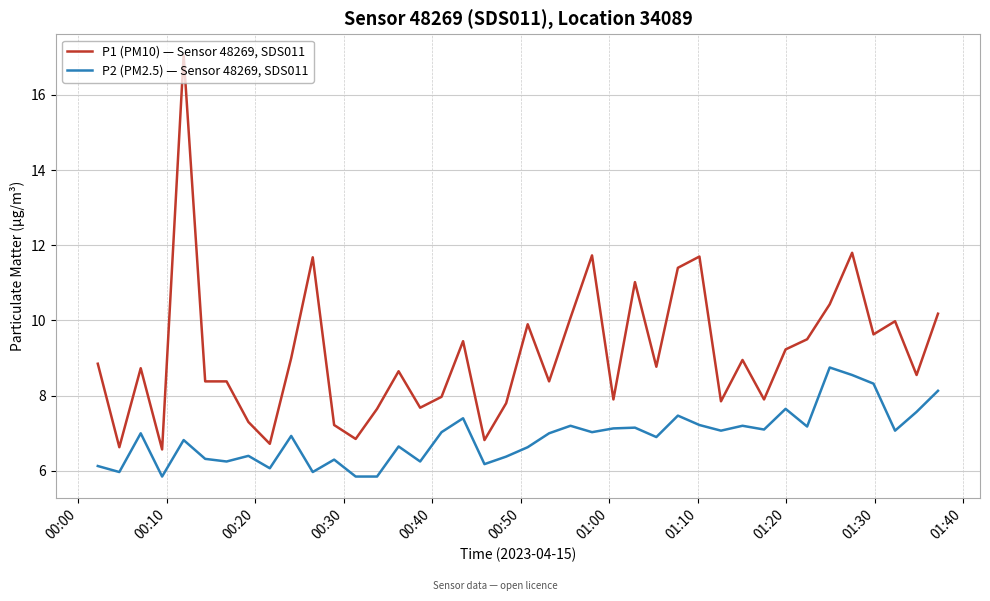

True or false: P2 (PM2.5) — Sensor 48269, SDS011 and P1 (PM10) — Sensor 48269, SDS011 intersect in this chart.

False